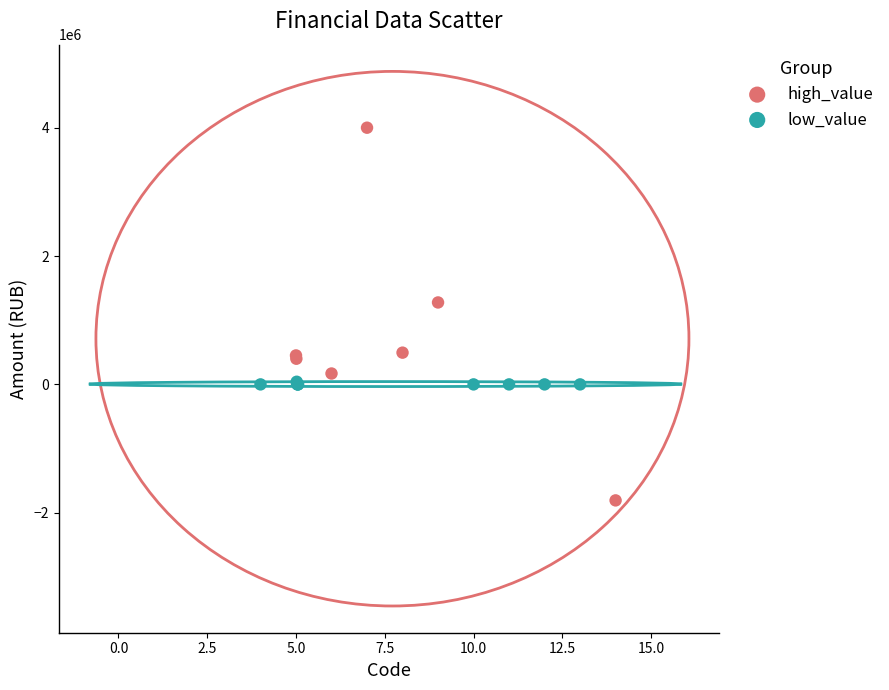

Which series has the widest spread of Y values?

high_value